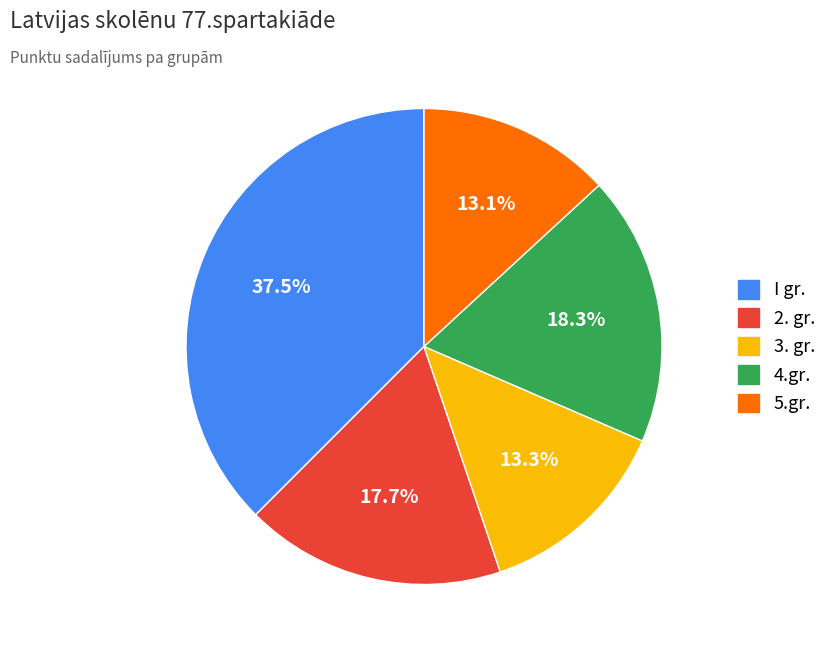

Approximately how many times larger is the value at 5.gr. compared to 4.gr.?

0.7